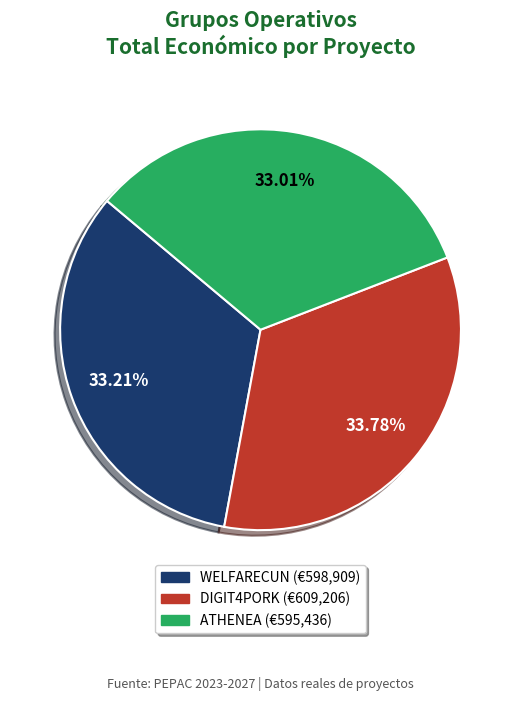

Is it true that WELFARECUN is 33% of the pie?

True